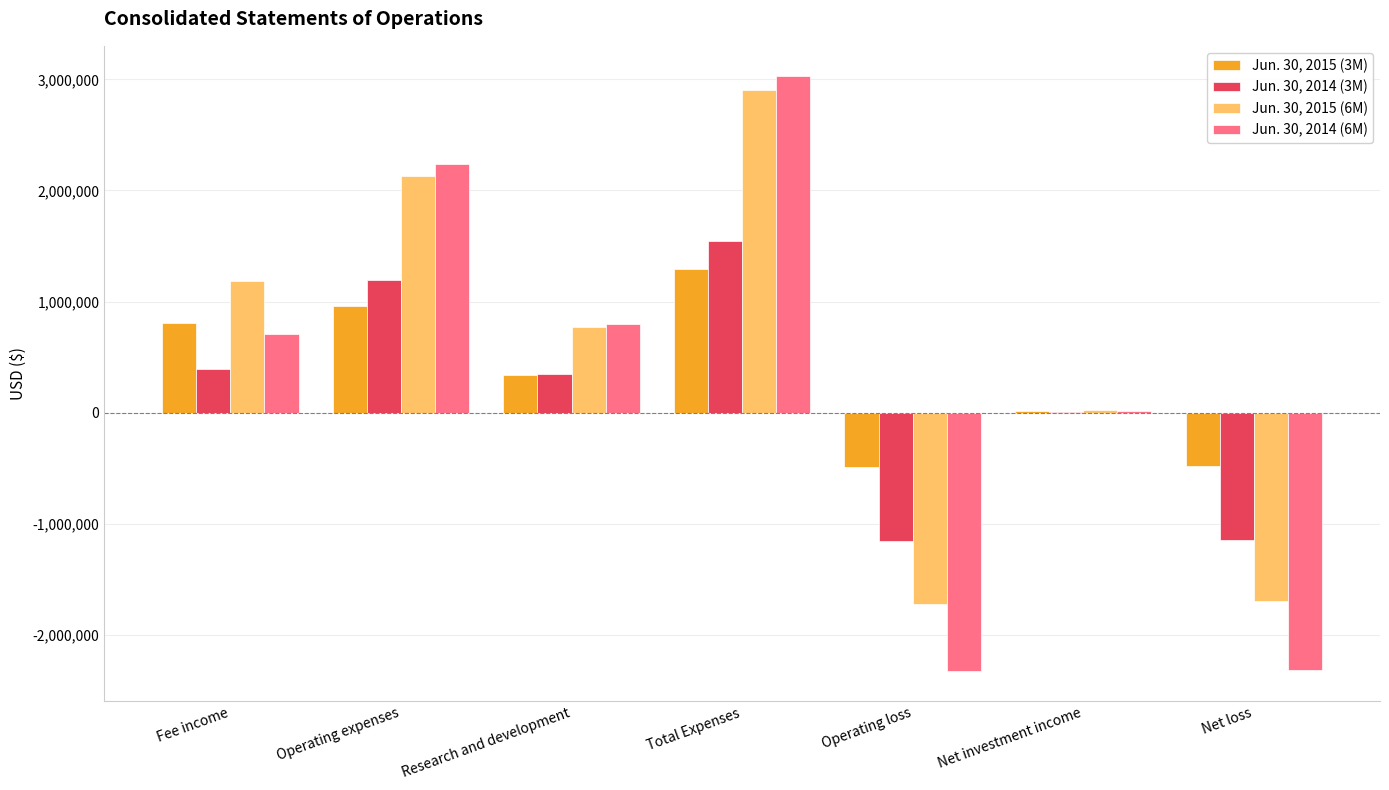

At which label does Jun. 30, 2015 (3M) reach its peak?

Total Expenses